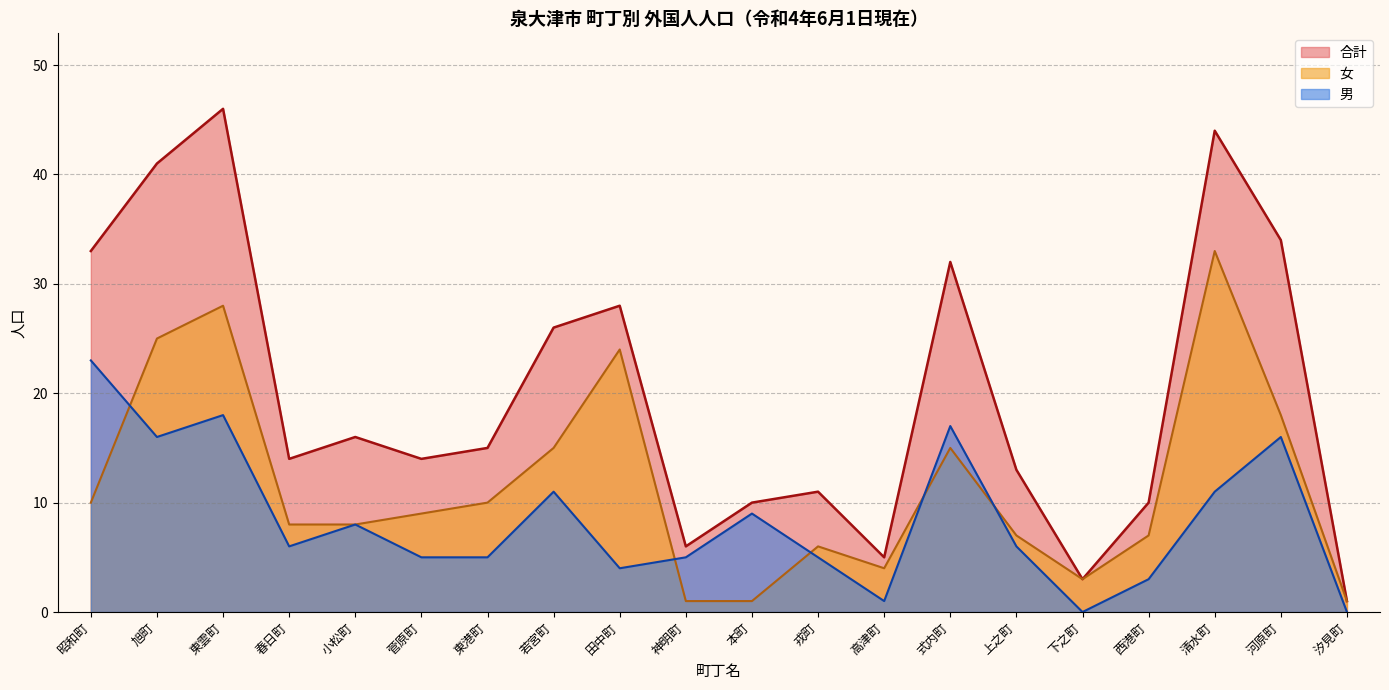

True or false: 女 has a value of 23 at 式内町.

False